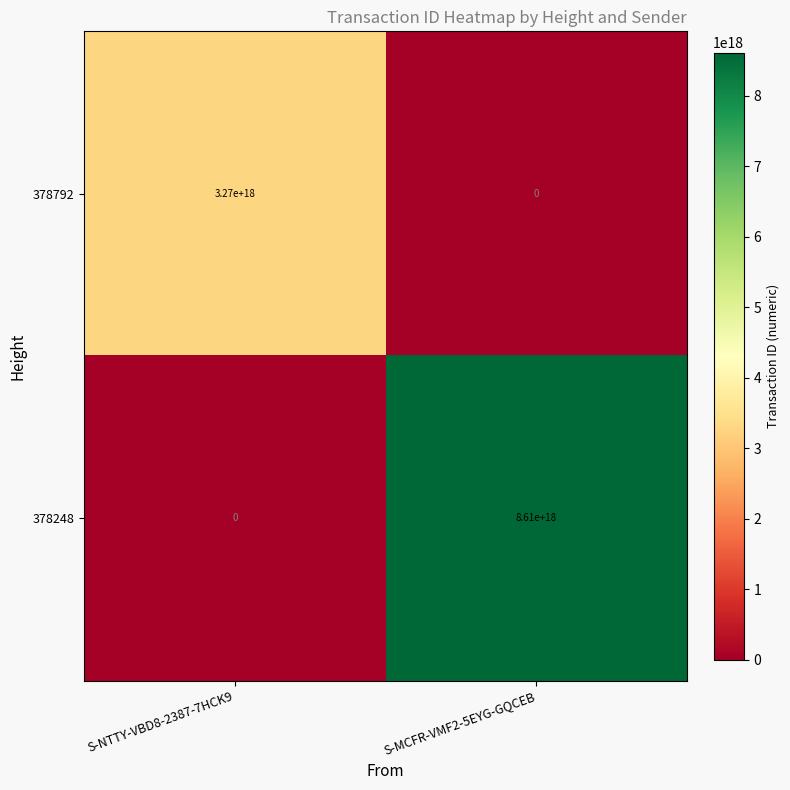

Which series has the widest spread of values?

378248